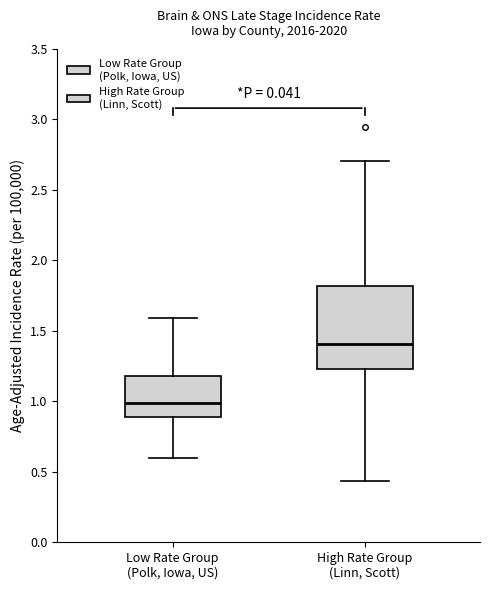

Comparing the boxes themselves (not the whiskers), which one is the tallest?

High Rate Group (Linn, Scott)